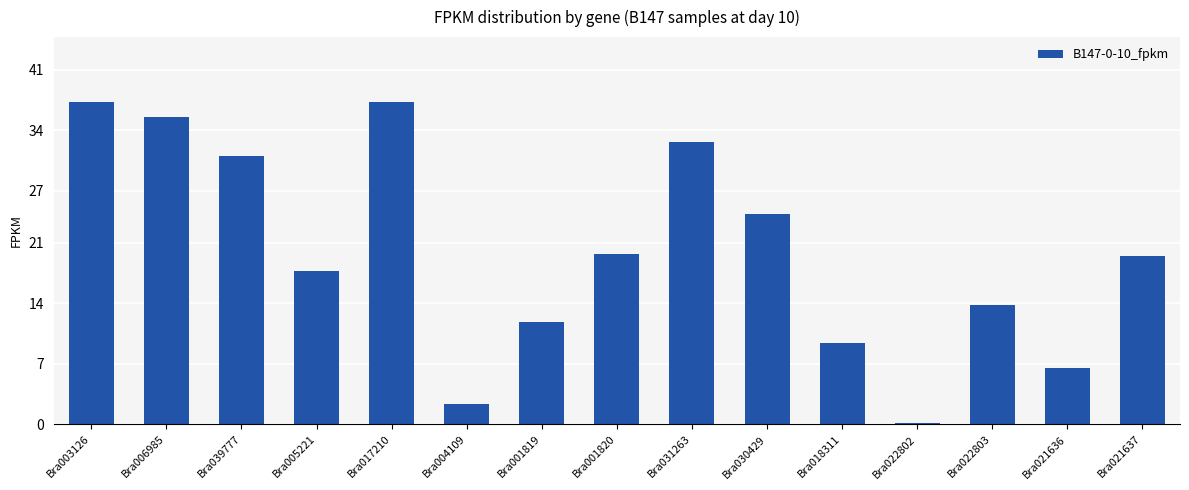

What is the difference between the maximum and minimum values?

37.2